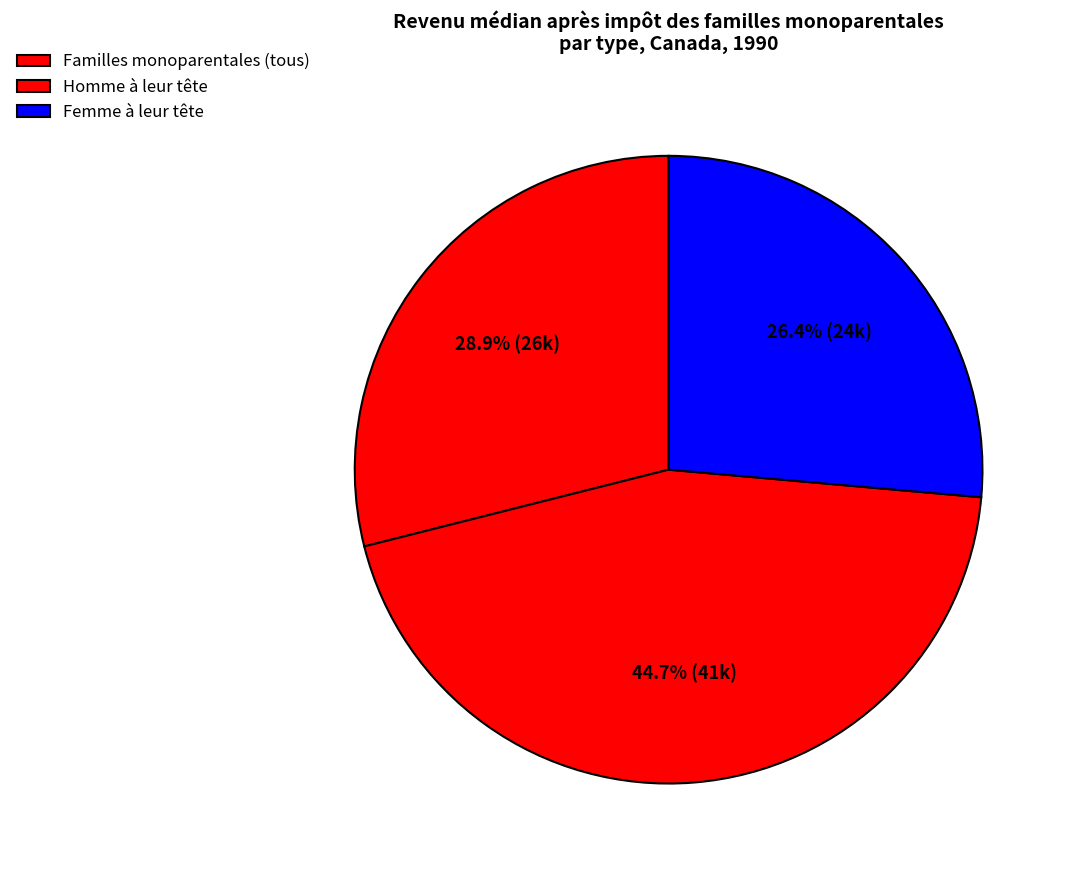

How many segments does this pie chart have?

3